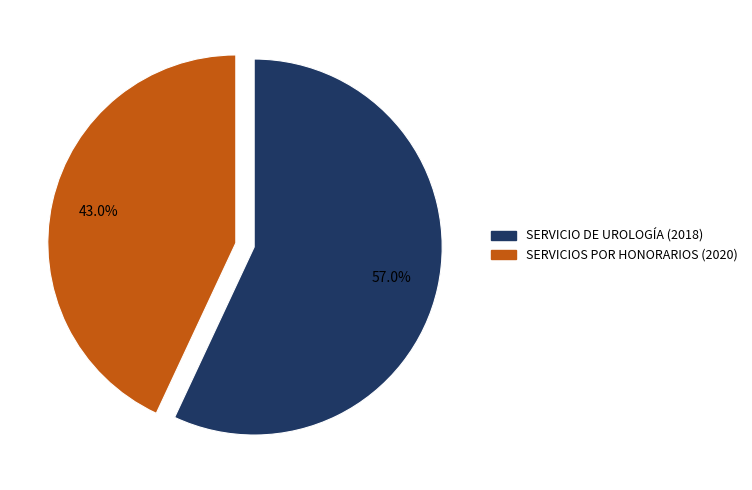

Which has a higher value, SERVICIO DE UROLOGÍA (2018) or SERVICIOS POR HONORARIOS (2020)?

SERVICIO DE UROLOGÍA (2018)